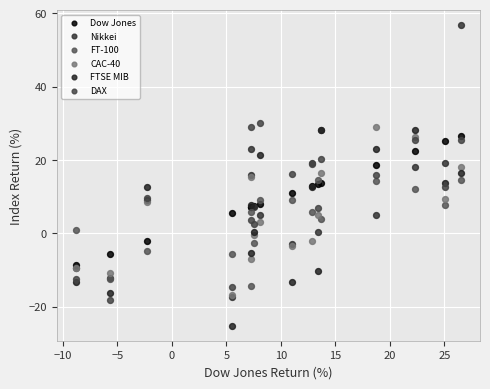

What are all the series names shown in the legend?

Dow Jones, Nikkei, FT-100, CAC-40, FTSE MIB, DAX